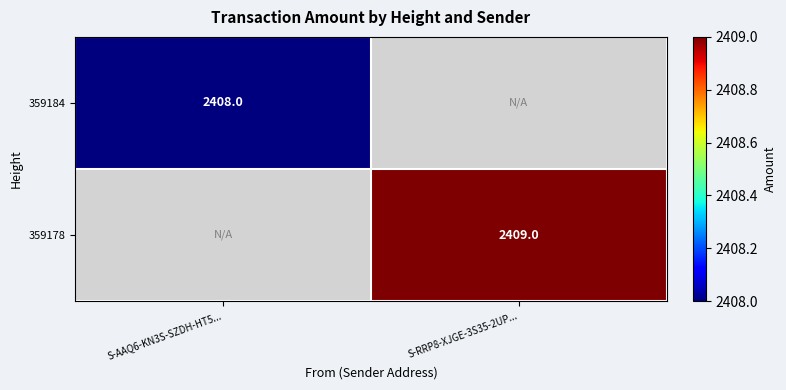

True or false: 359184 has a value of 2408 at S-AAQ6-KN3S-SZDH-HT5....

True